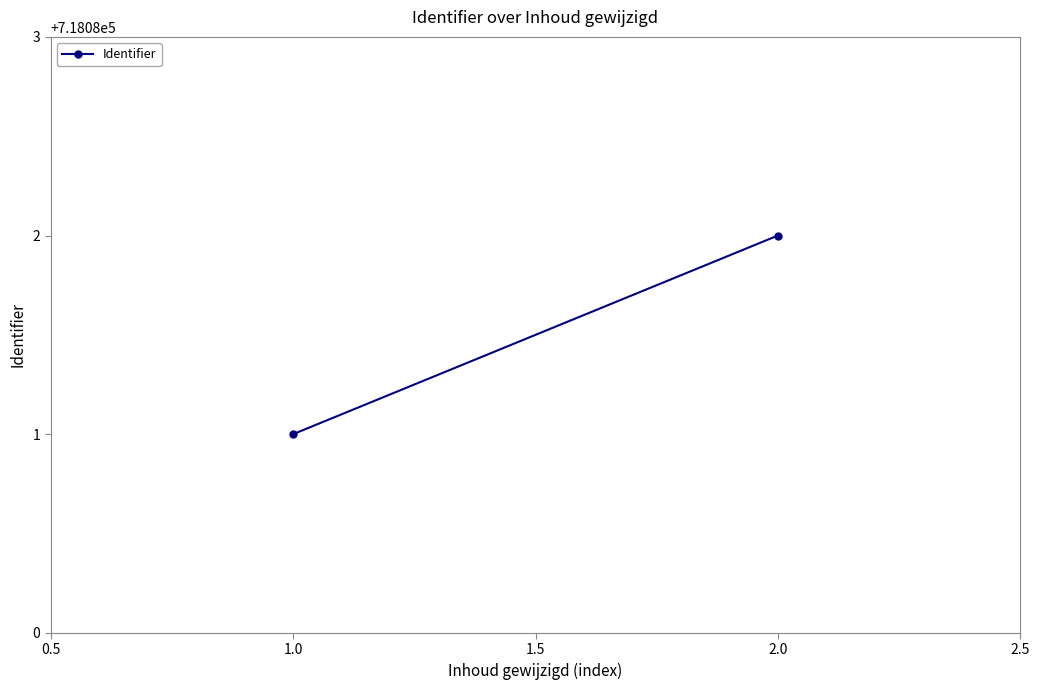

What is the value of the 1st point from the left?

718081